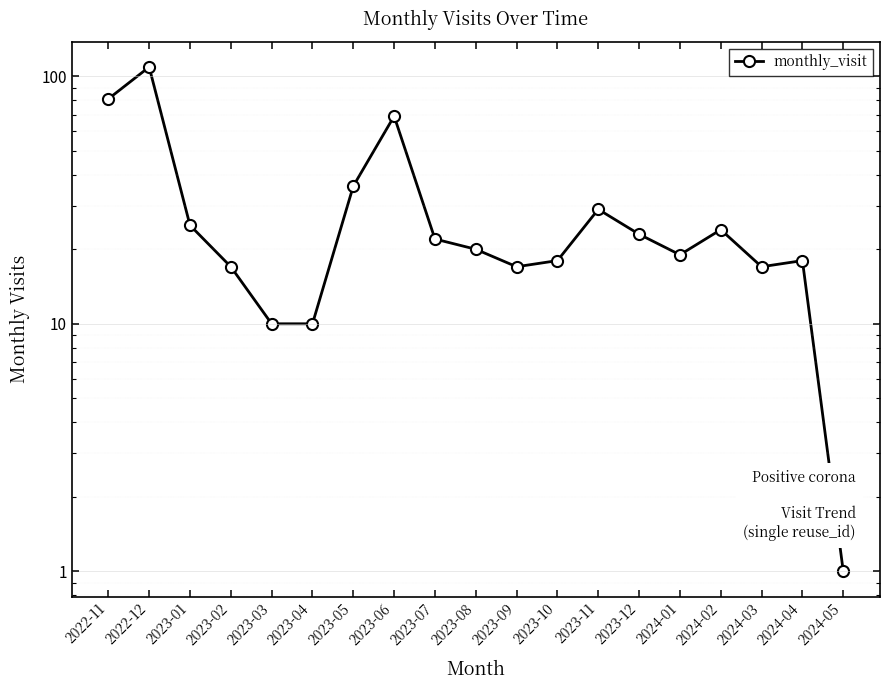

What is the maximum value shown in the chart?

109